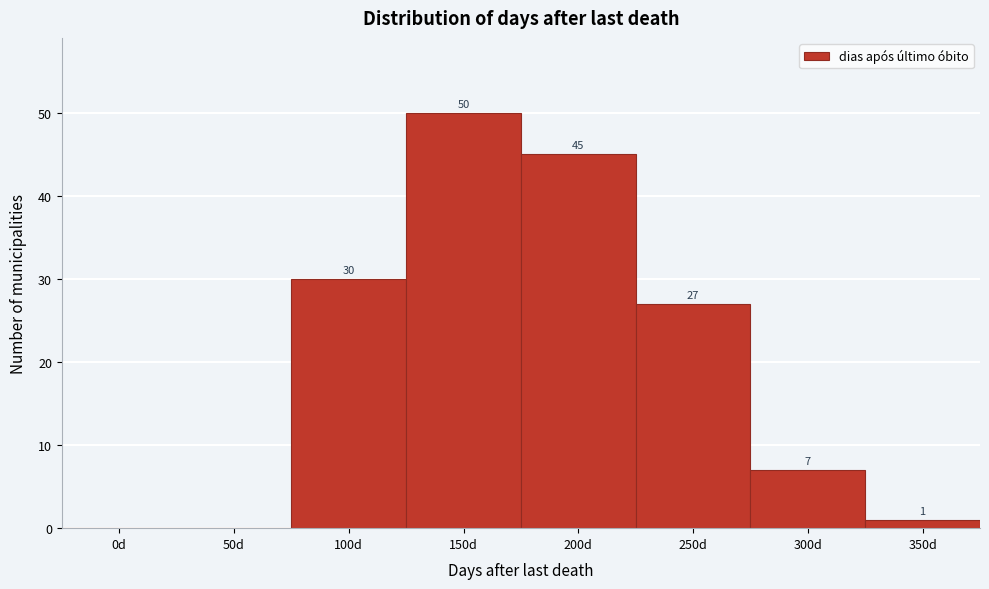

Reading right to left, extract all data points from this chart.

350d=1	300d=7	250d=27	200d=45	150d=50	100d=30	50d=0	0d=0